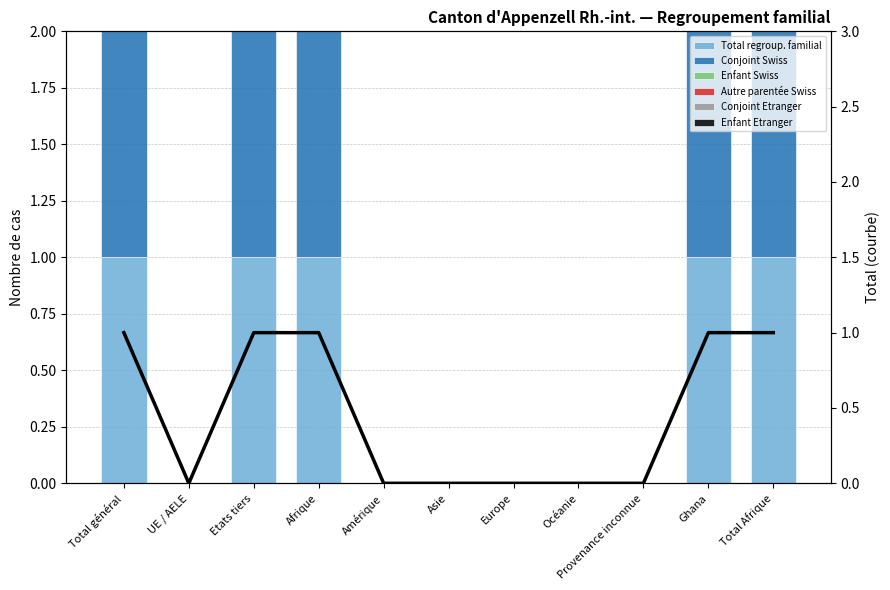

Which label corresponds to the largest value in the chart?

Total général